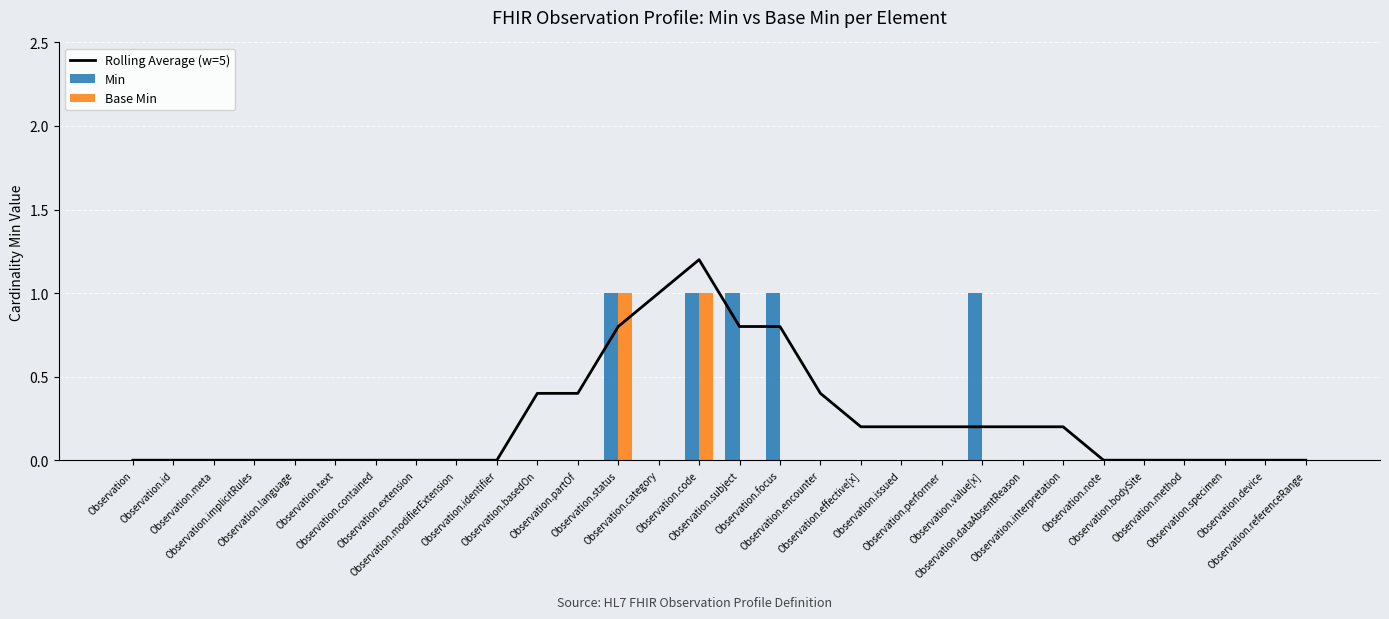

Rank the series at Observation.code from lowest to highest value.

Min, Base Min, Rolling Average (w=5)